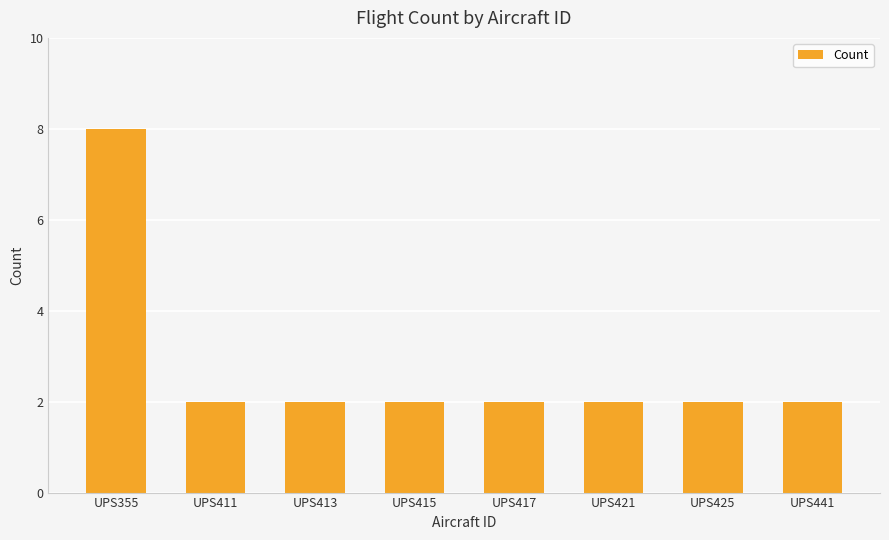

What is the average value?

3